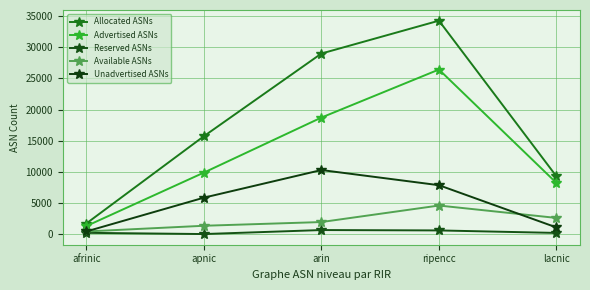

What is the difference between the Reserved ASNs values at ripencc and arin?

61